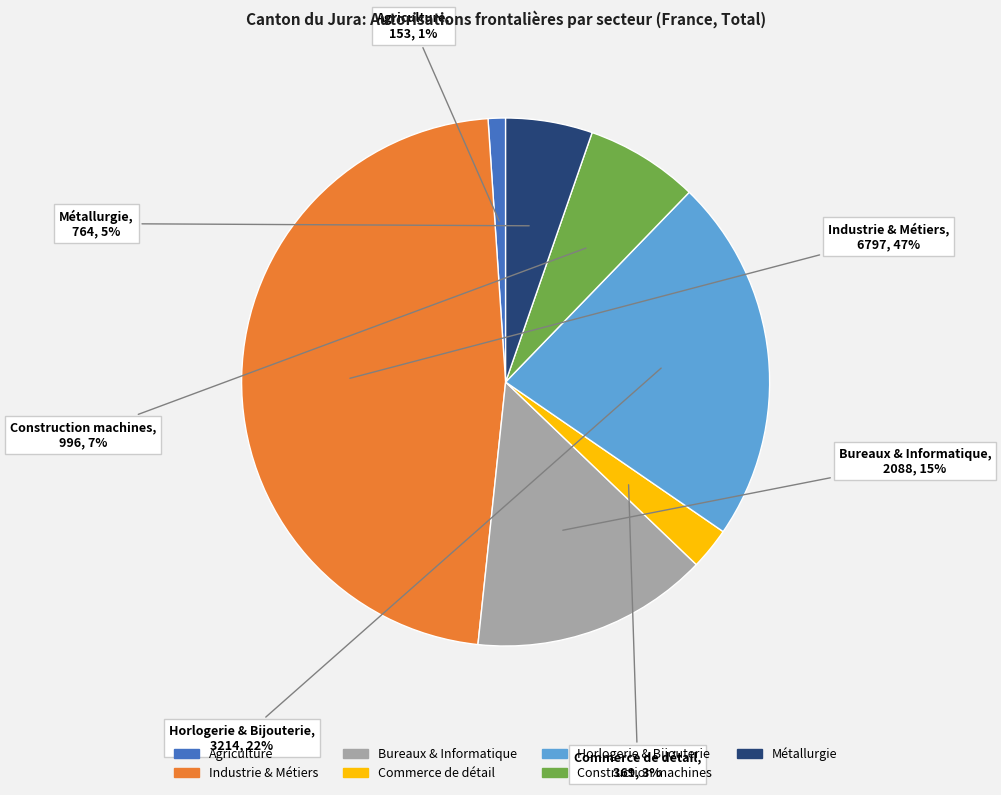

To the nearest percent, what is the difference between the largest and smallest slice percentages?

46%